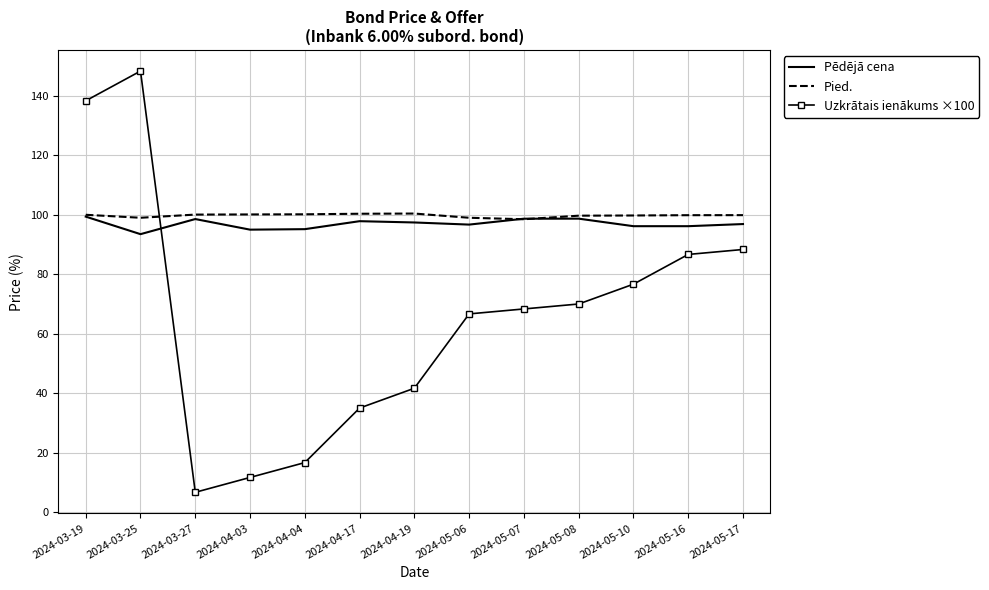

What is the difference between the Pied. values at 2024-05-06 and 2024-05-07?

0.5